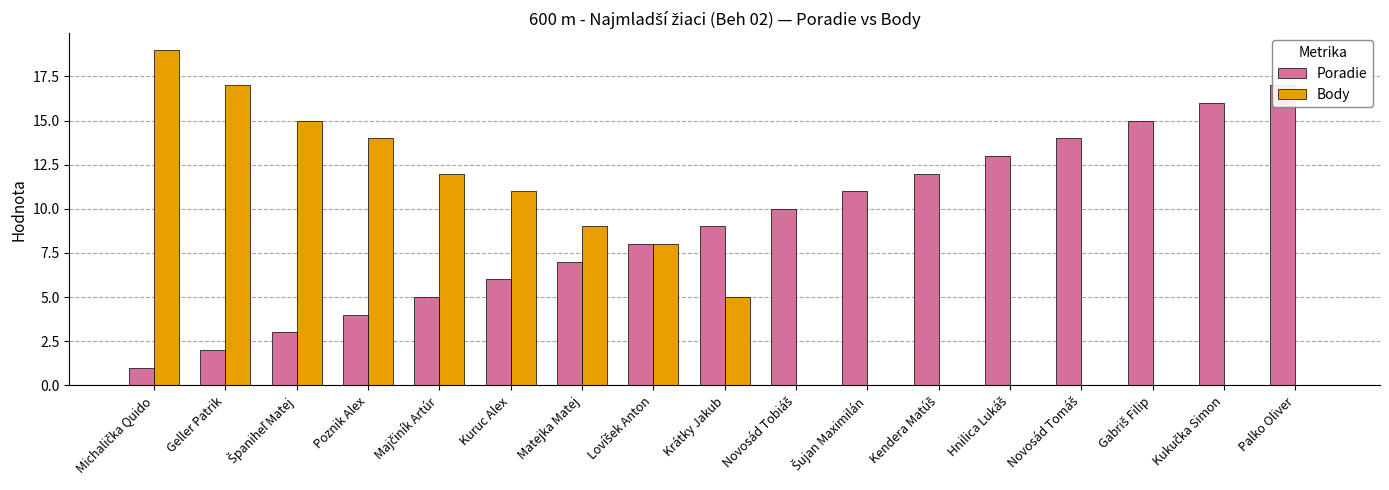

Reading left to right, list all the values displayed in this chart.

Poradie: Michalička Quido=1	Geller Patrik=2	Španiheľ Matej=3	Poznik Alex=4	Majčiník Artúr=5	Kuruc Alex=6	Matejka Matej=7	Lovíšek Anton=8	Krátky Jakub=9	Novosád Tobiáš=10	Šujan Maximilán=11	Kendera Matúš=12	Hnilica Lukáš=13	Novosád Tomáš=14	Gabriš Filip=15	Kukučka Simon=16	Palko Oliver=17
Body: Michalička Quido=19	Geller Patrik=17	Španiheľ Matej=15	Poznik Alex=14	Majčiník Artúr=12	Kuruc Alex=11	Matejka Matej=9	Lovíšek Anton=8	Krátky Jakub=5	Novosád Tobiáš=0	Šujan Maximilán=0	Kendera Matúš=0	Hnilica Lukáš=0	Novosád Tomáš=0	Gabriš Filip=0	Kukučka Simon=0	Palko Oliver=0